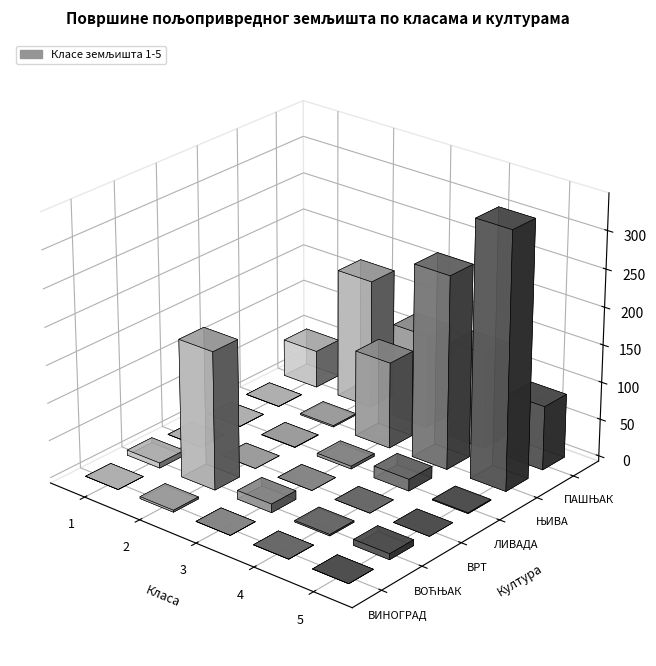

At which category is the sum across all series the highest?

ЊИВА